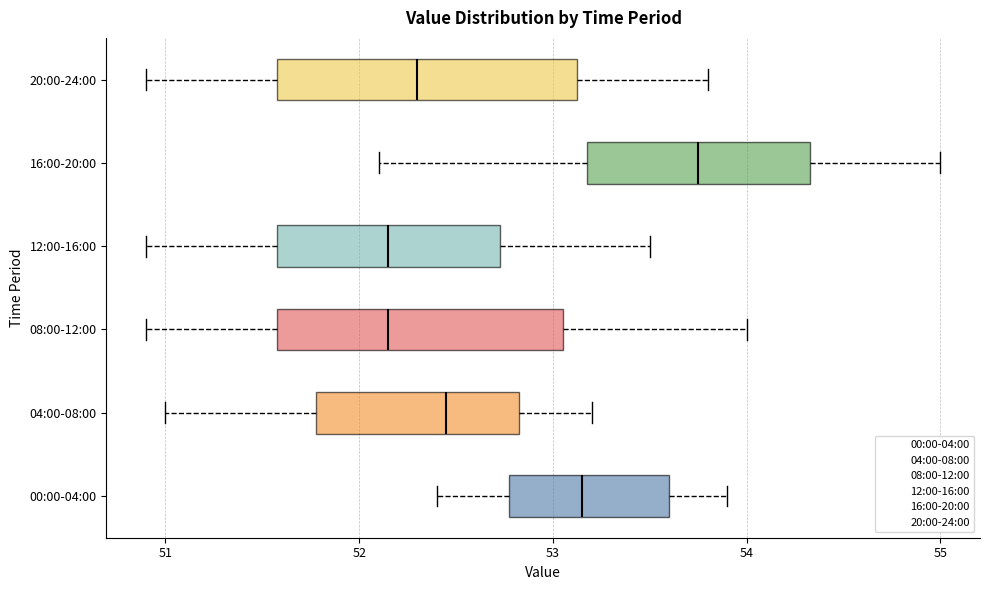

Where is the left edge of the box for 04:00-08:00 on the x-axis? The values are not printed on the chart, so give them approximately, as read against the axis.

51.8